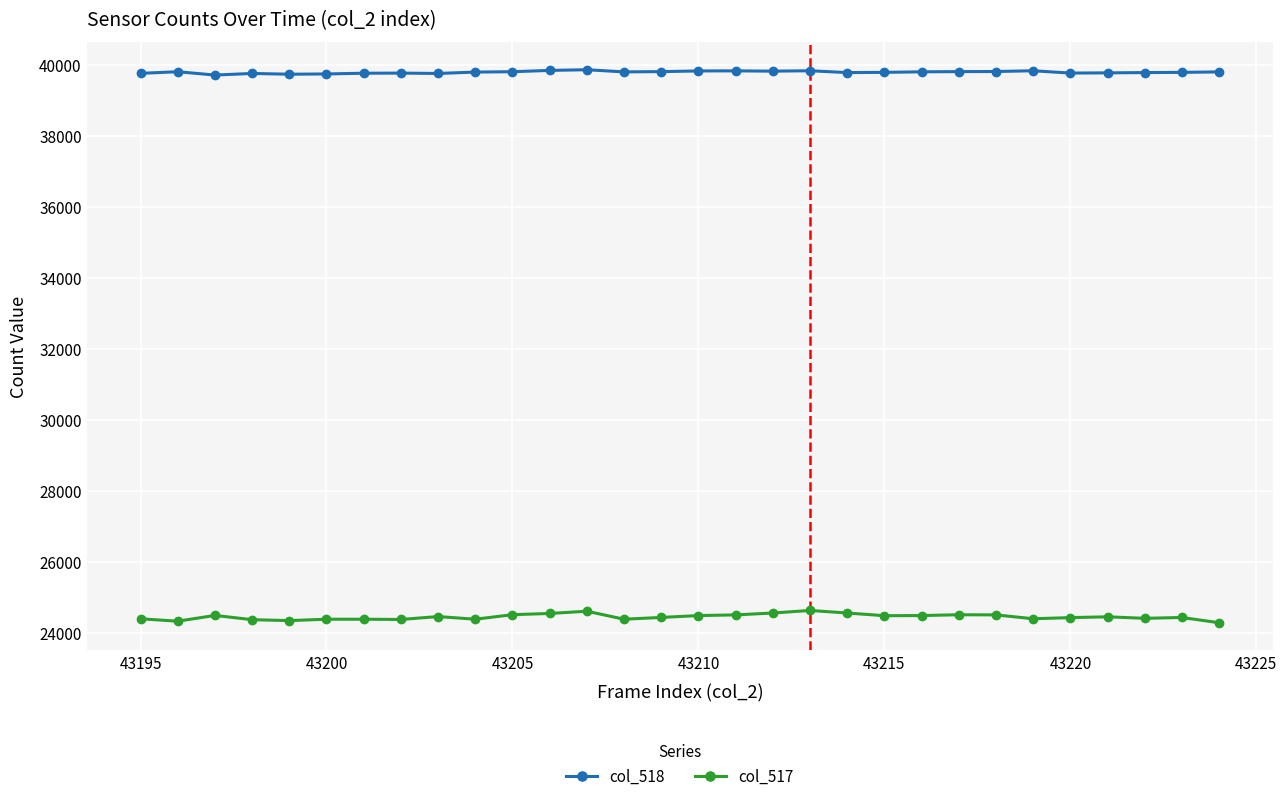

List the series in order of their peak value, lowest first.

col_517, col_518